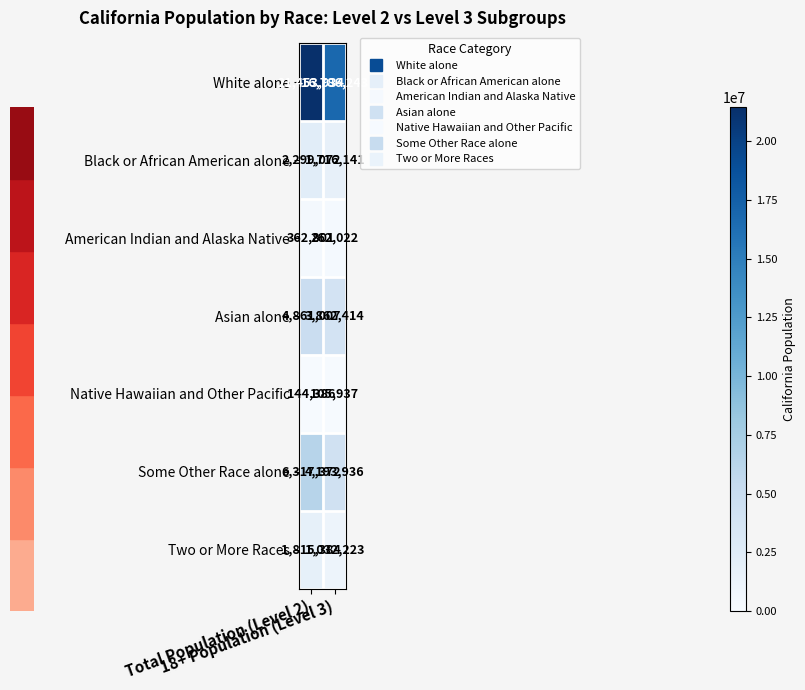

Which series changed the most between Total Population (Level 2) and 18+ Population (Level 3)?

White alone